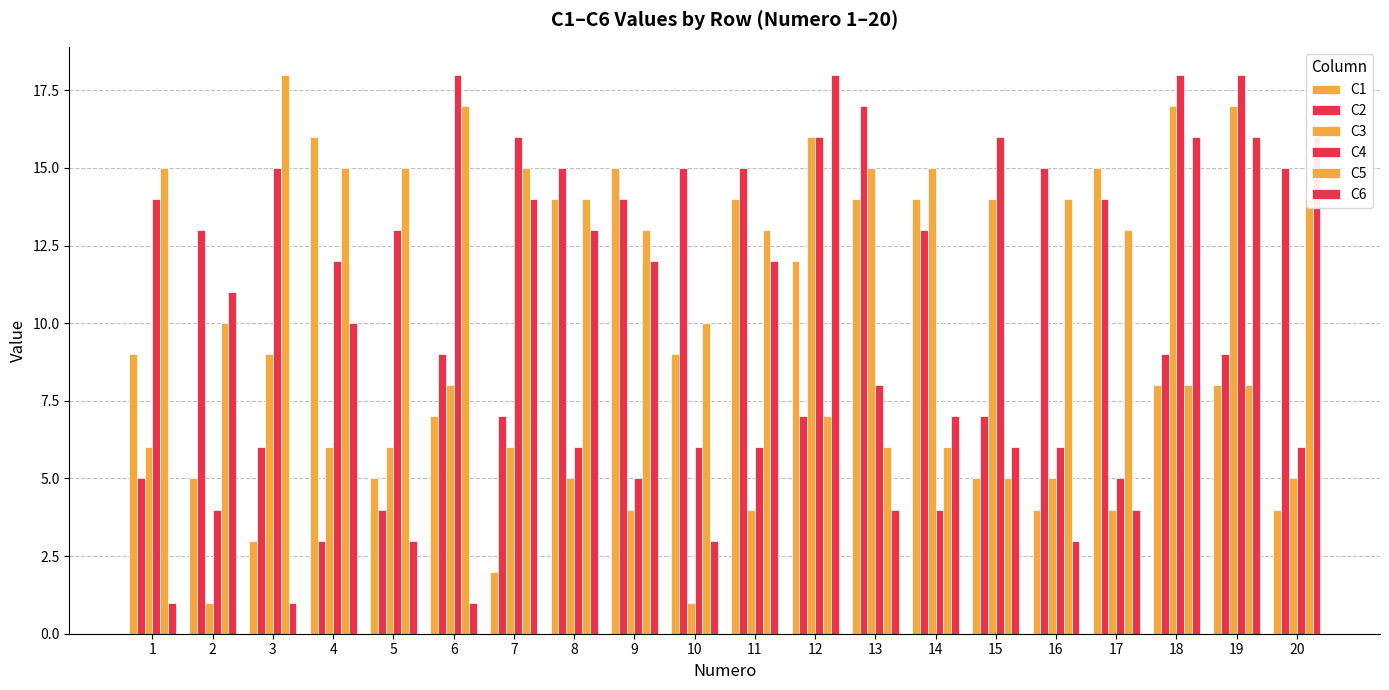

How many values in the C4 series are below 12?

10